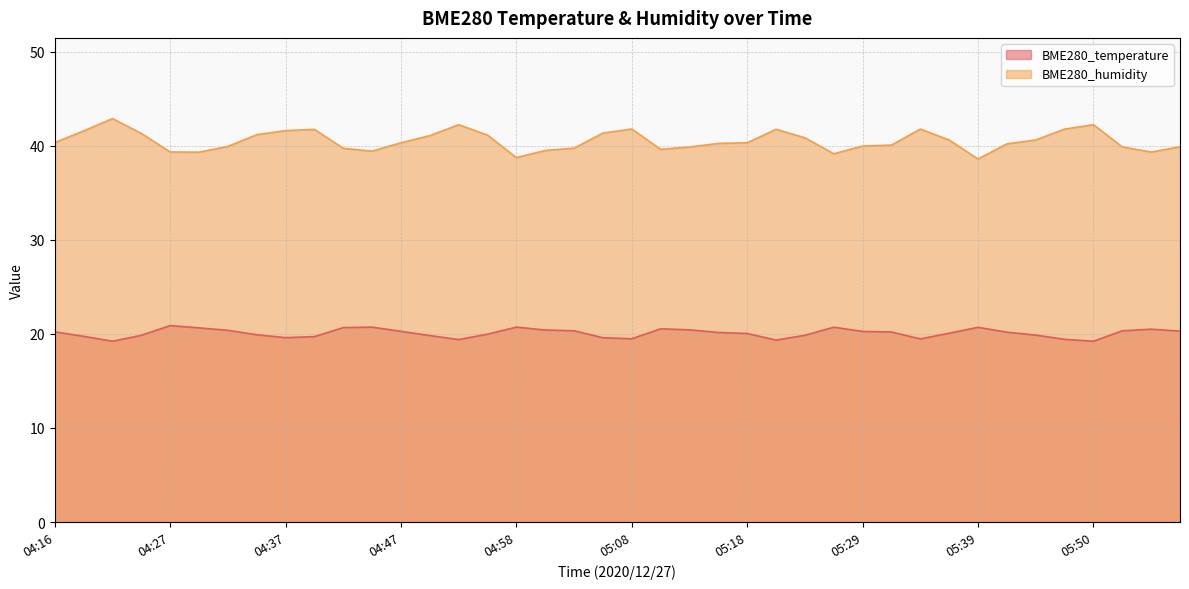

At how many categories does at least one series exceed 20?

40